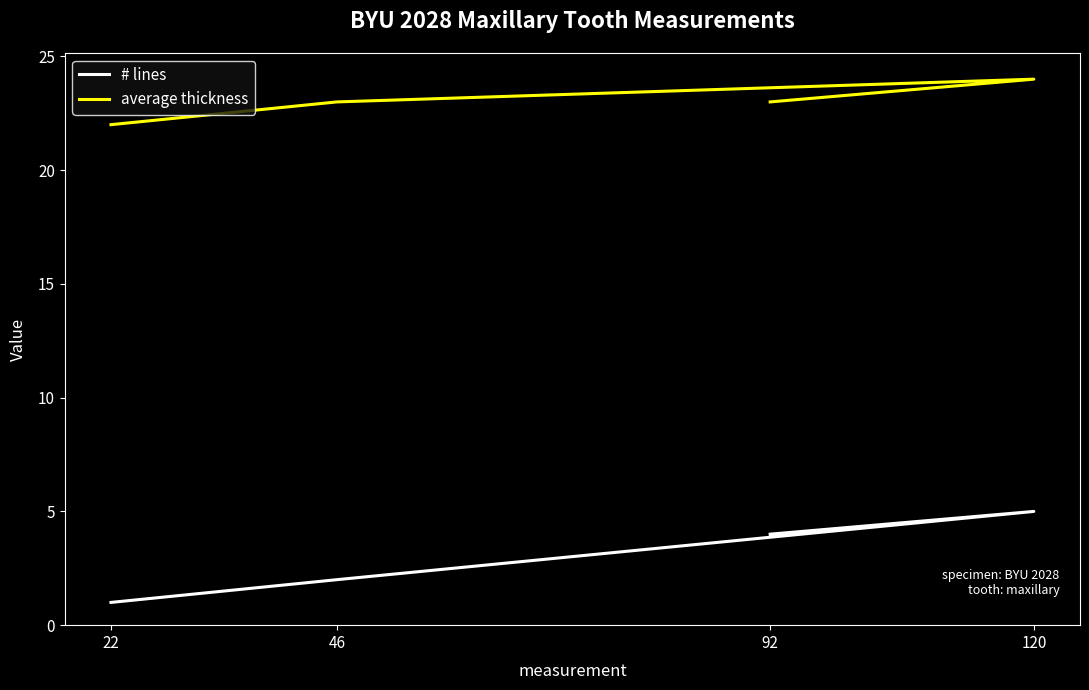

What is the smallest value displayed?

1